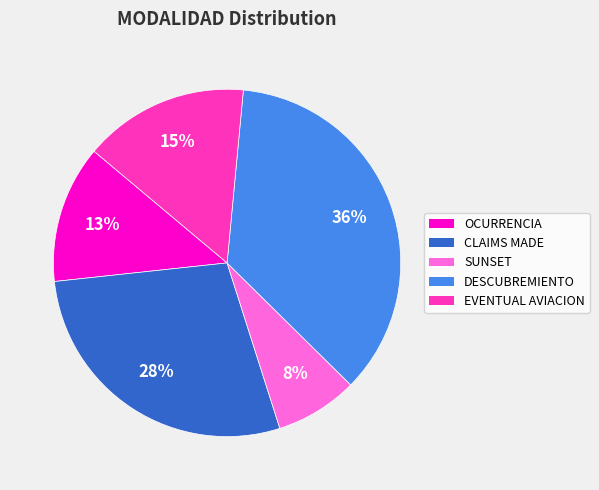

Does any single category account for the majority?

No